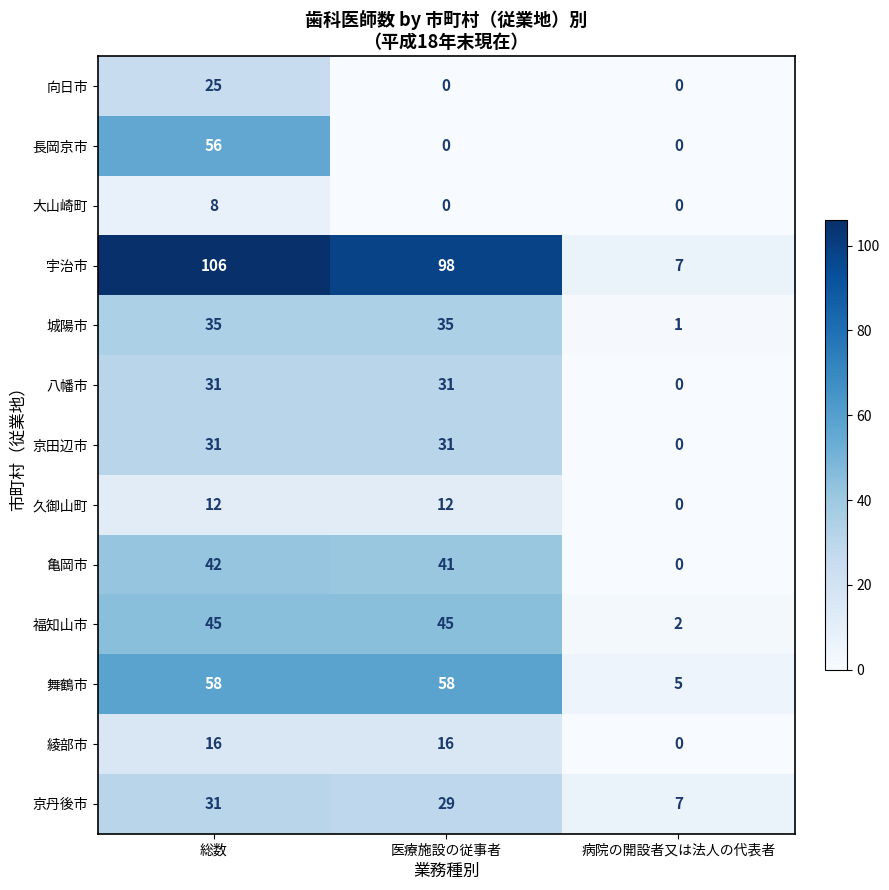

At which label does 亀岡市 reach its minimum?

病院の開設者又は法人の代表者